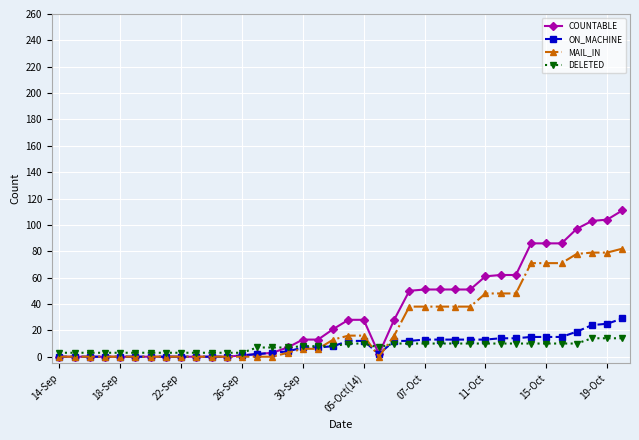

At how many categories does at least one series exceed 25?

18